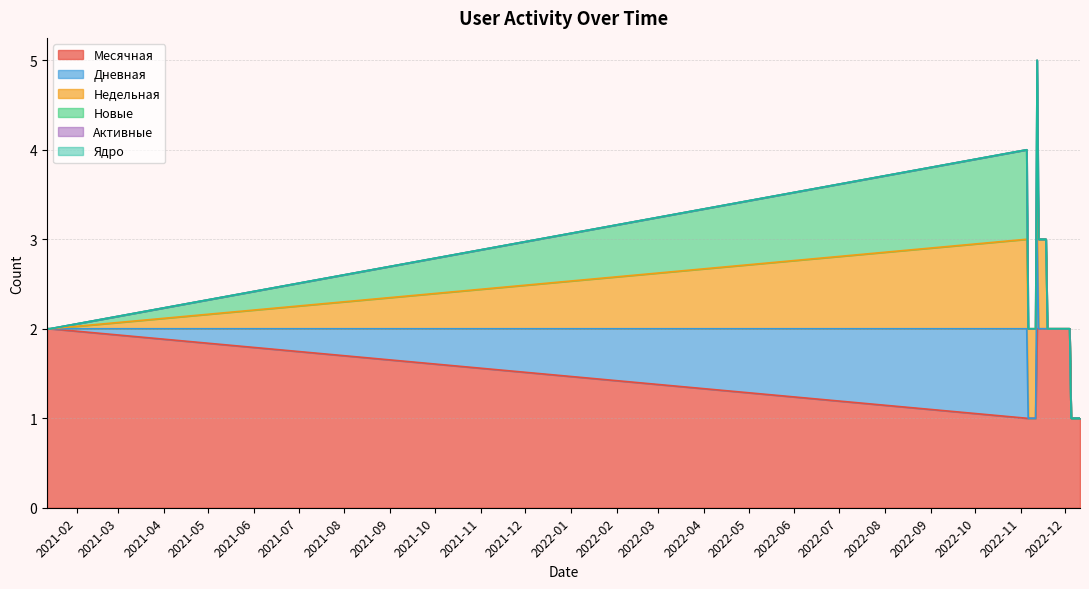

Does the chart display data point markers on the line(s)?

No